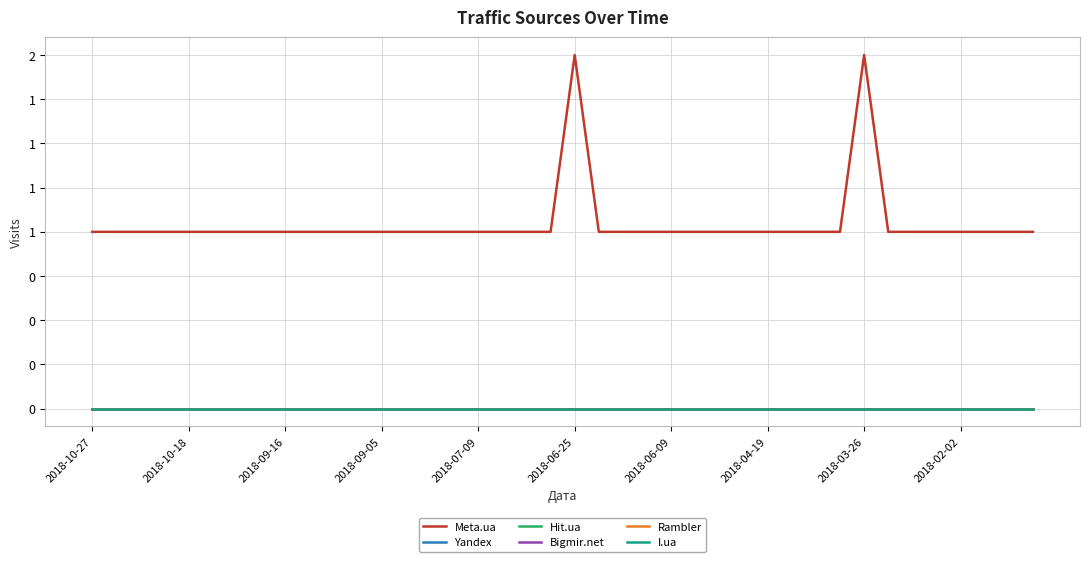

Does the chart display data point markers on the line(s)?

No